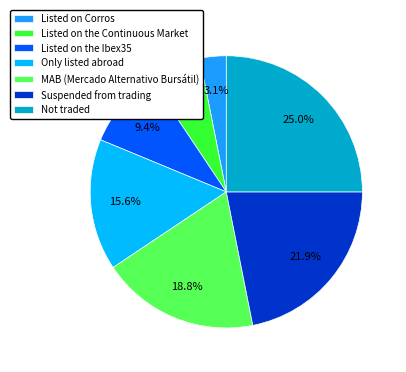

What is the change in value from Listed on Corros to Not traded?

+7